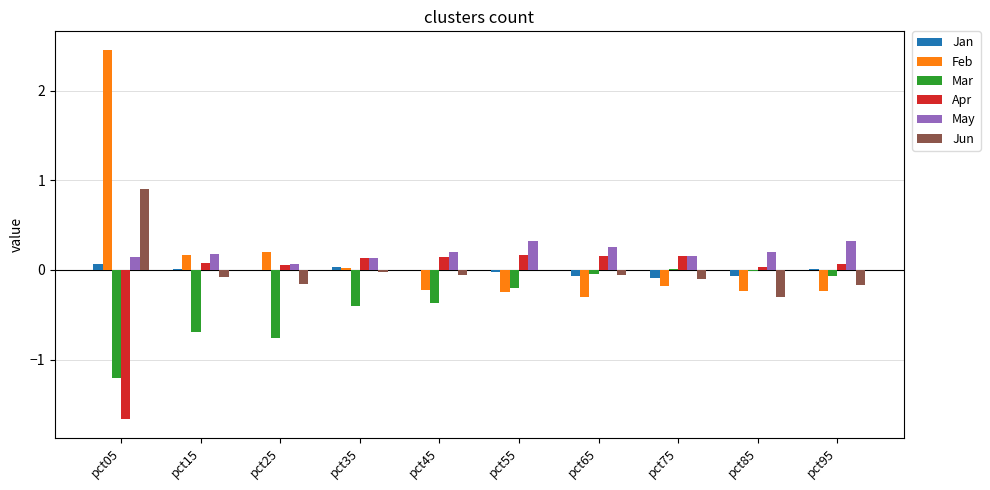

What is the spread (max minus min) of values at pct45?

0.6